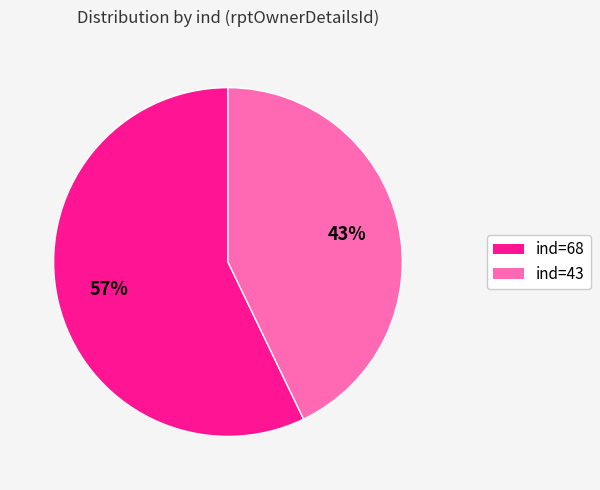

How many segments does this pie chart have?

2